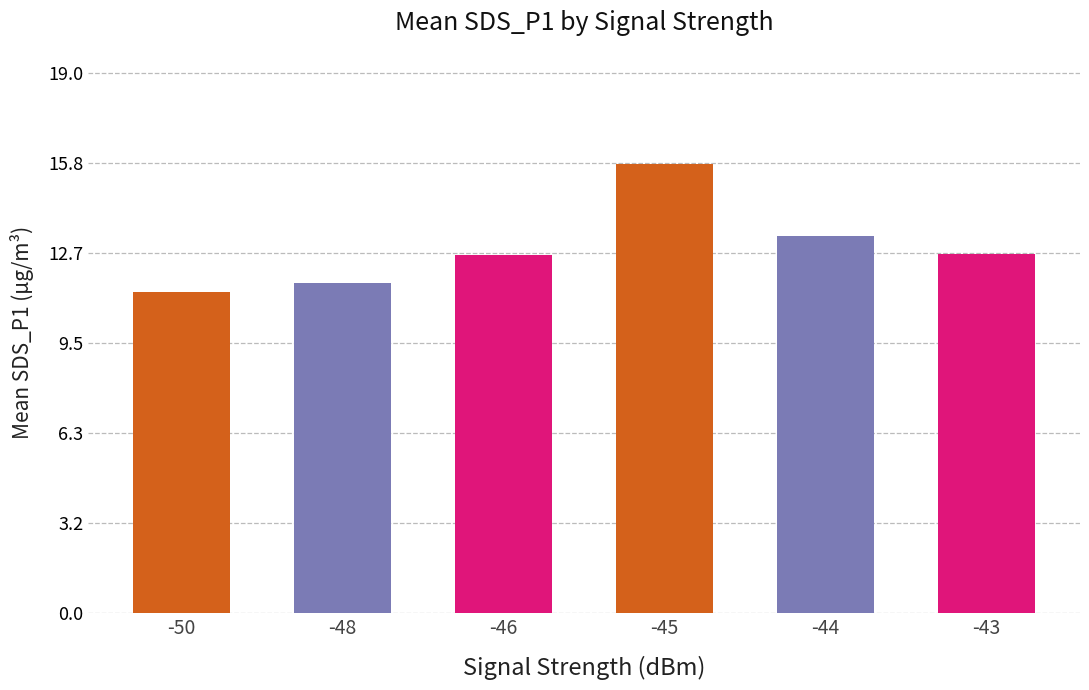

What is the greatest value displayed?

15.8